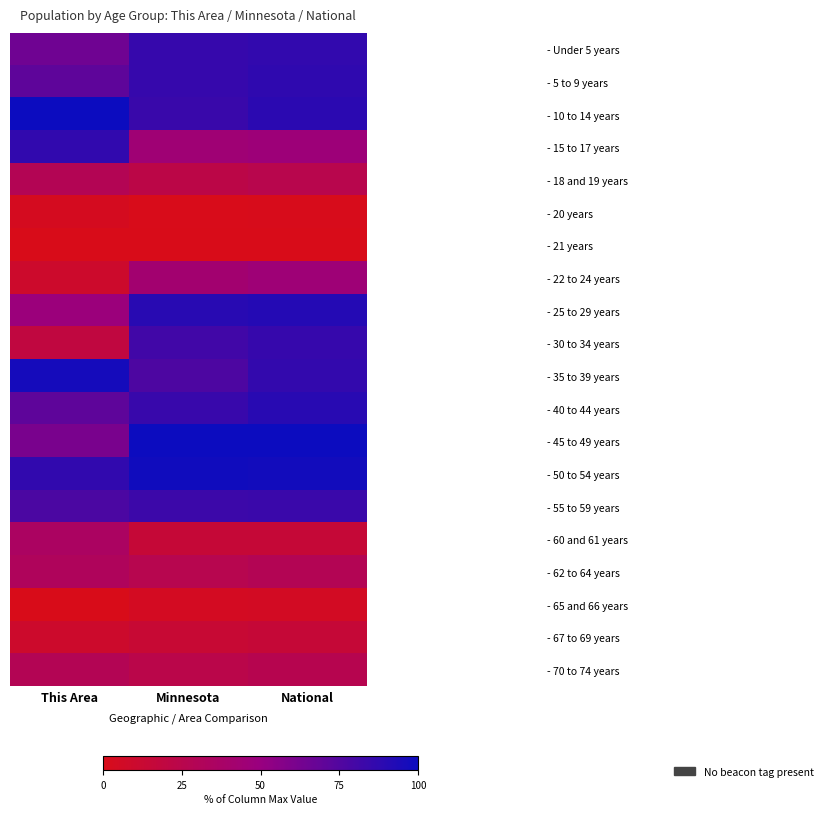

Which series has the largest total across all categories?

- 50 to 54 years